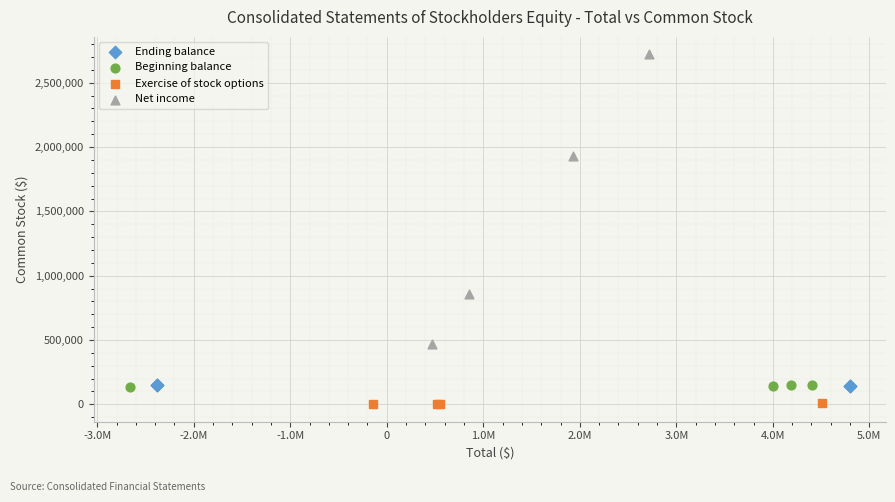

Which series reaches the maximum Y coordinate?

Net income